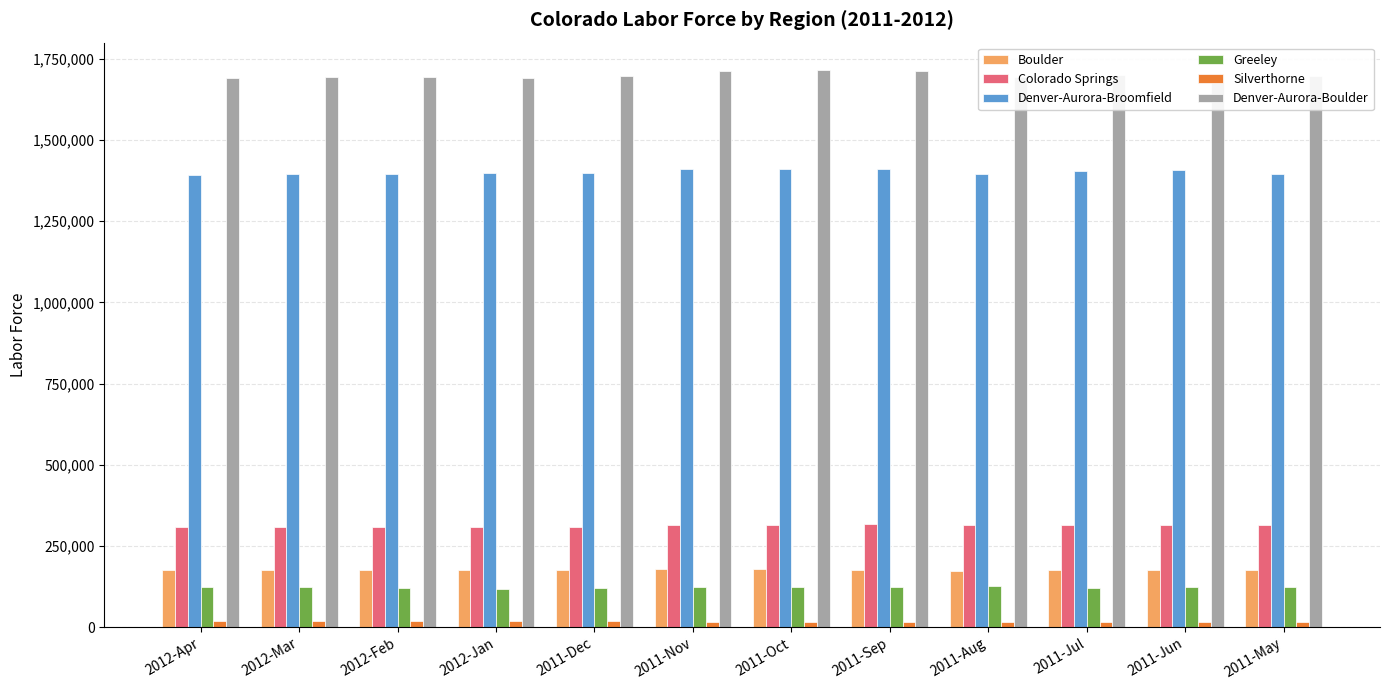

The value of Boulder at 2011-Oct is 178638. True or false?

True